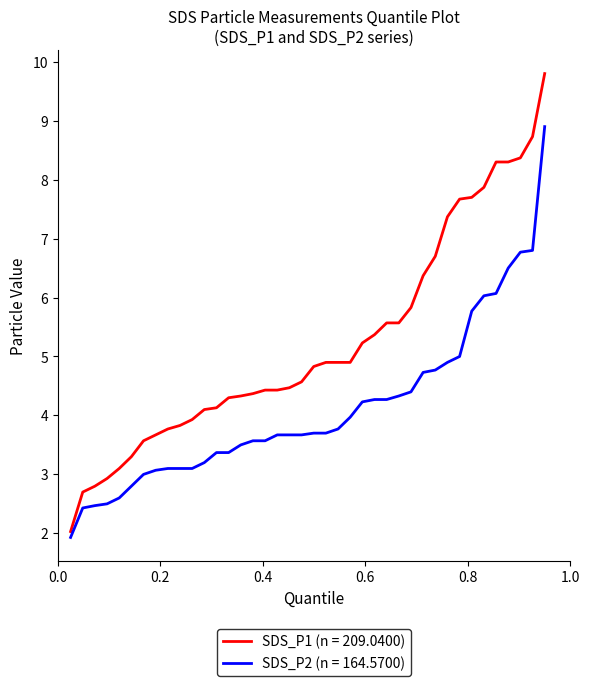

List the series in order of their peak value, highest first.

SDS_P1 (n = 209.0400), SDS_P2 (n = 164.5700)